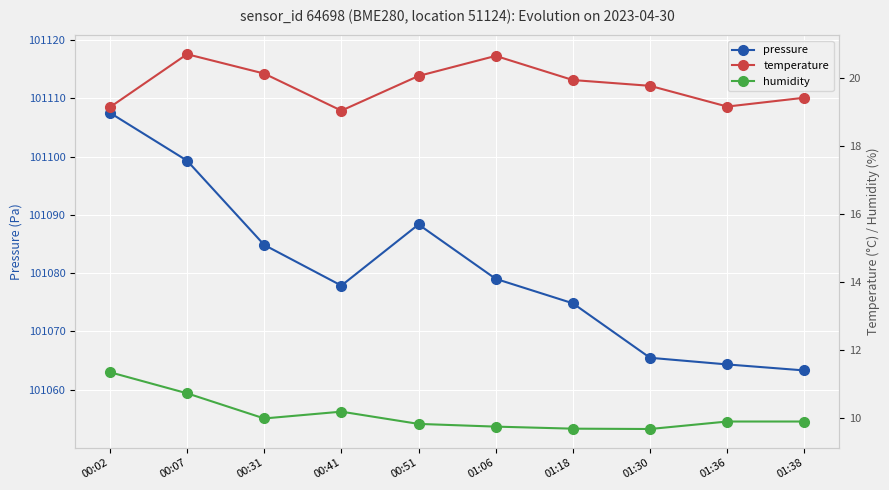

What value does the humidity series have at 01:18?

9.7